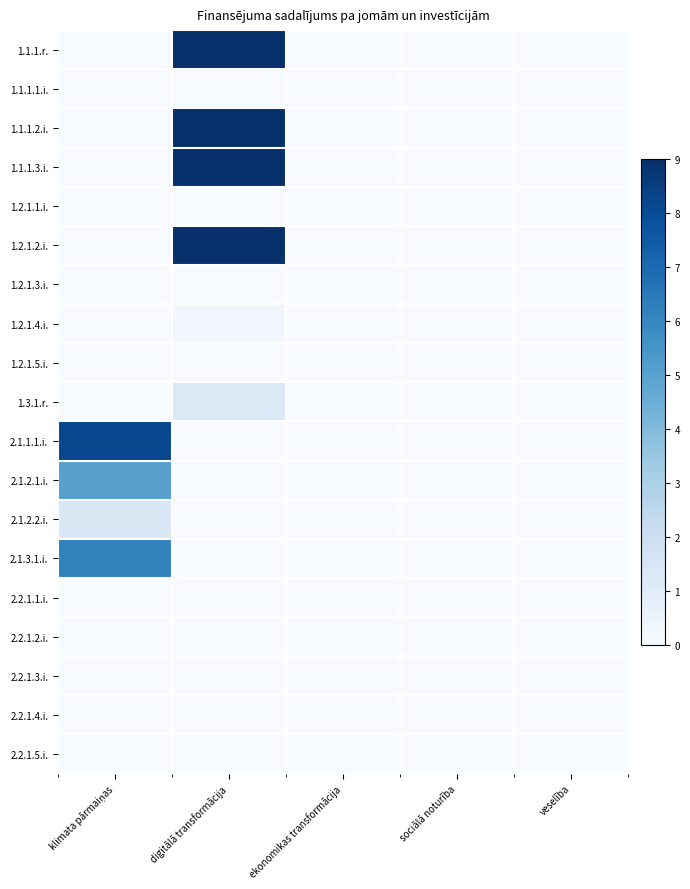

What is the difference between the highest and lowest values at digitālā transformācija?

9.0